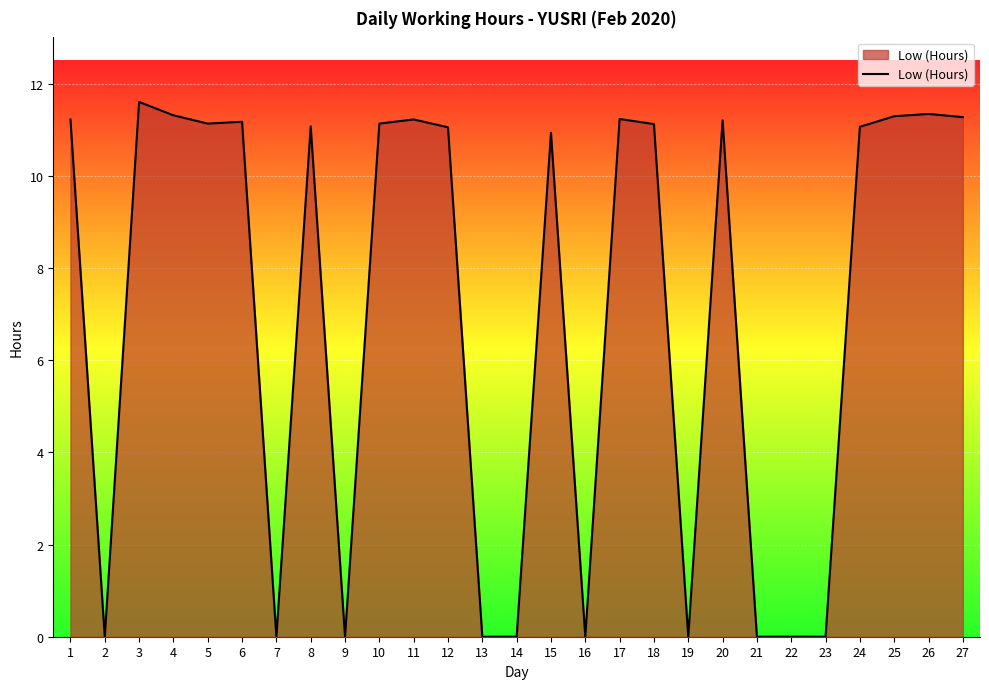

What is the greatest value displayed?

11.6